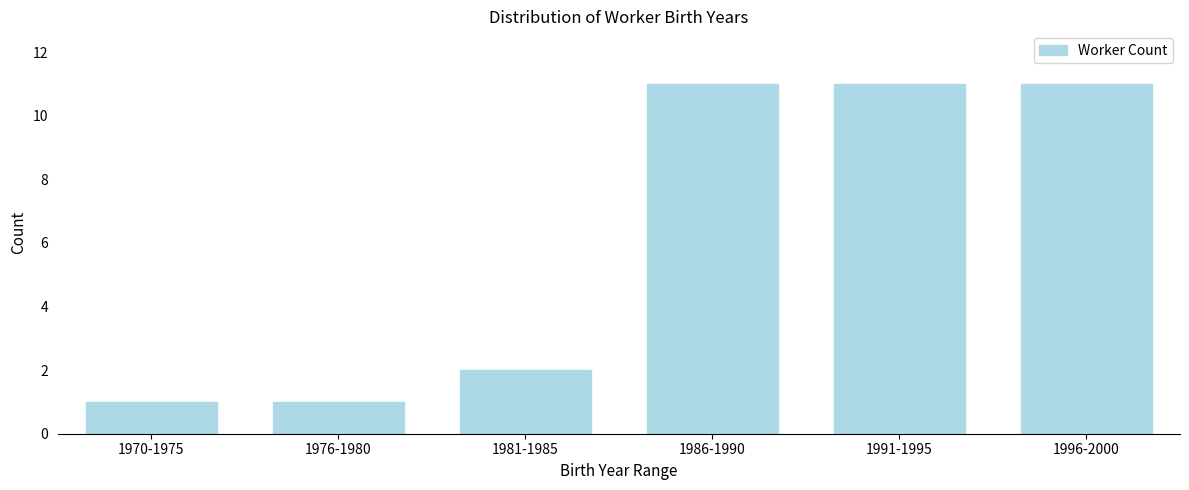

Reading right to left, extract all data points from this chart.

1996-2000=11	1991-1995=11	1986-1990=11	1981-1985=2	1976-1980=1	1970-1975=1